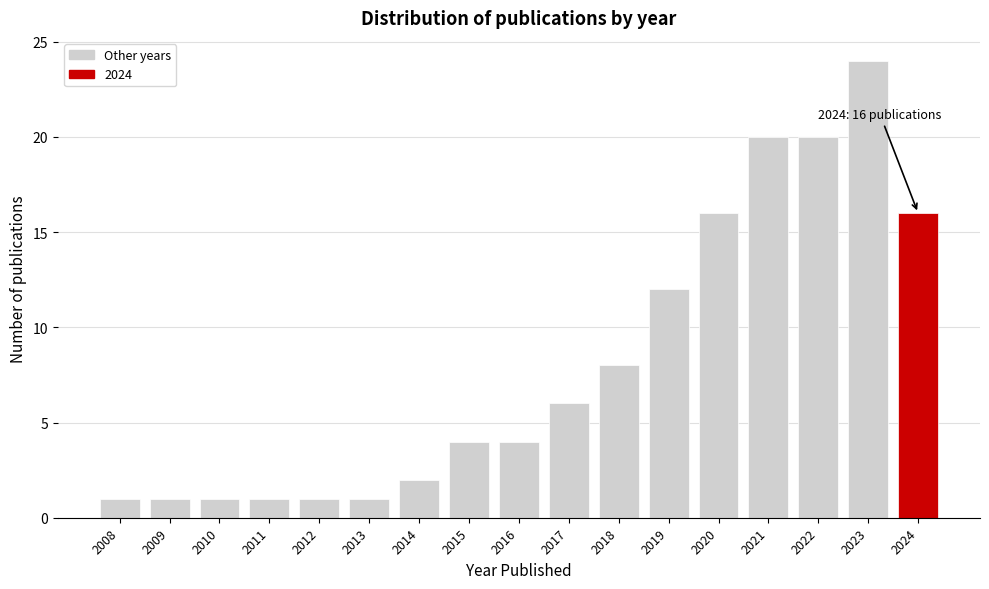

Reading right to left, extract all data points from this chart.

2024=16	2023=24	2022=20	2021=20	2020=16	2019=12	2018=8	2017=6	2016=4	2015=4	2014=2	2013=1	2012=1	2011=1	2010=1	2009=1	2008=1